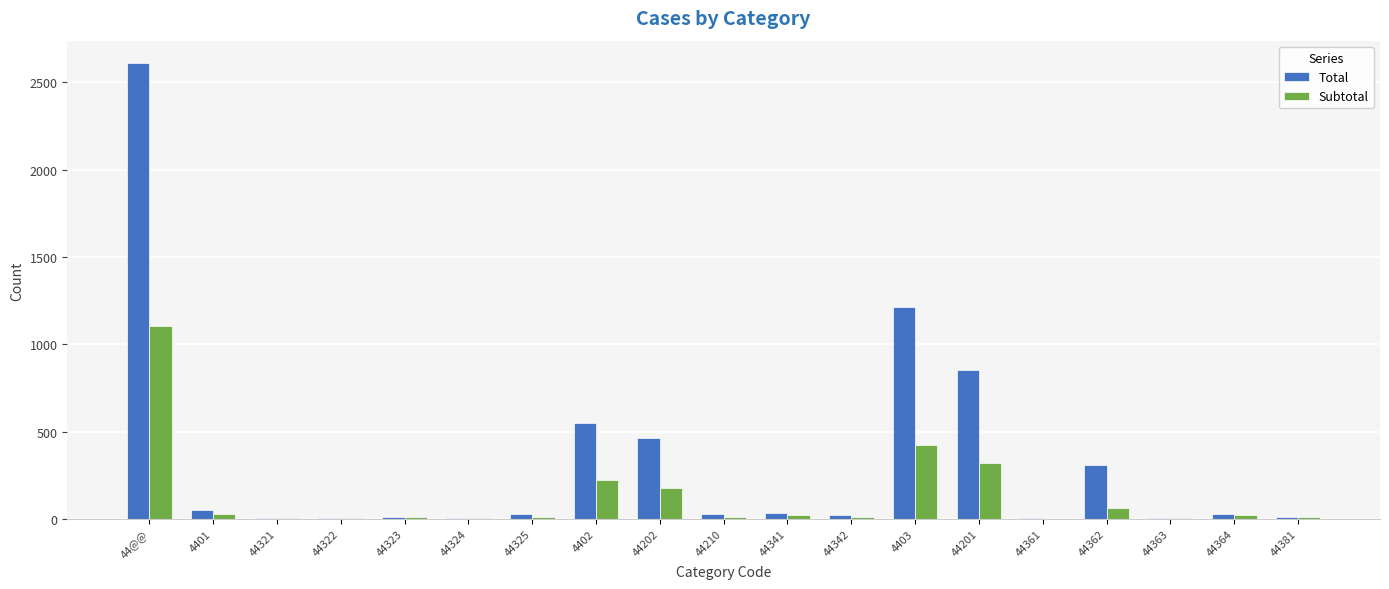

How many data points does each series have?

19